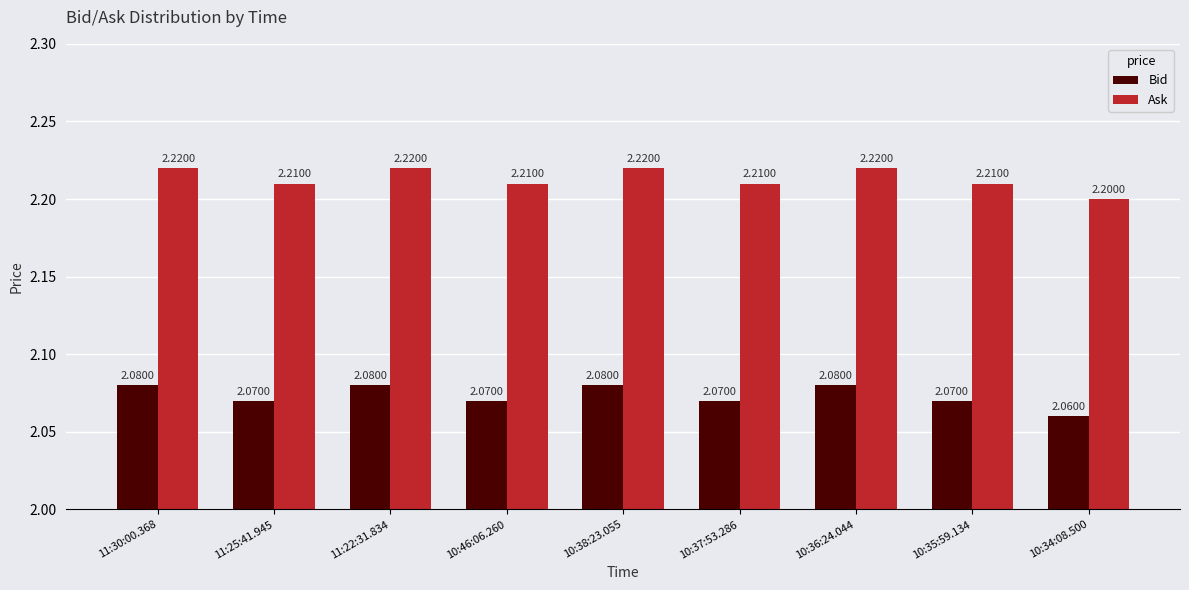

The value of Bid at 10:46:06.260 is 3.0. True or false?

False